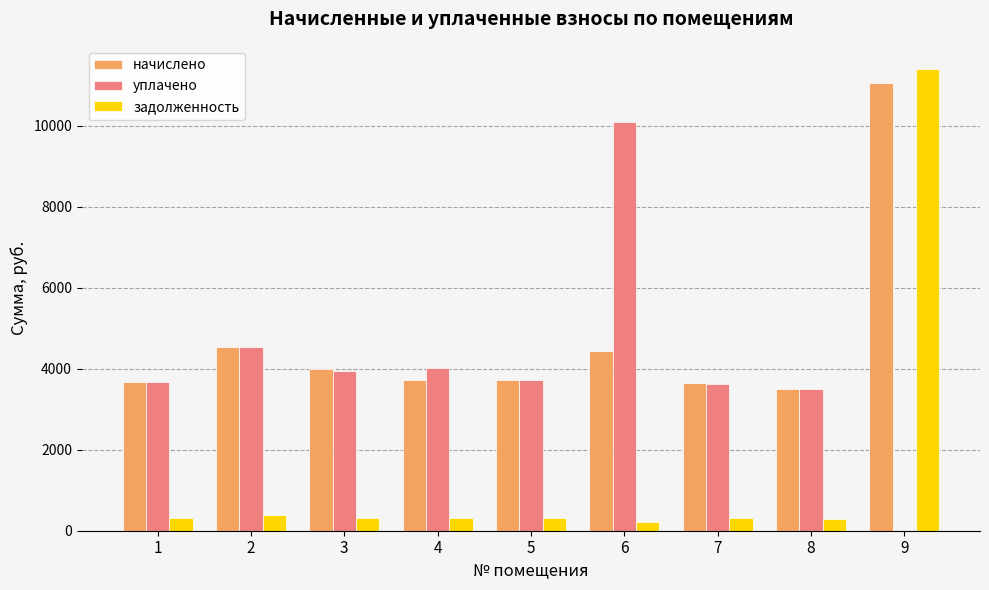

The value of начислено at 2 is 4544.6. True or false?

True